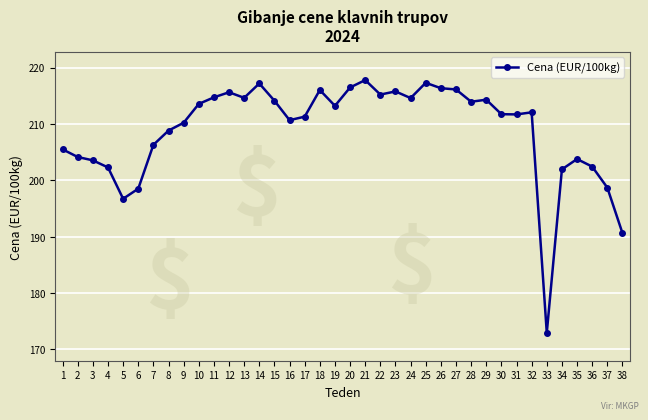

Where does the data first go above 212?

10